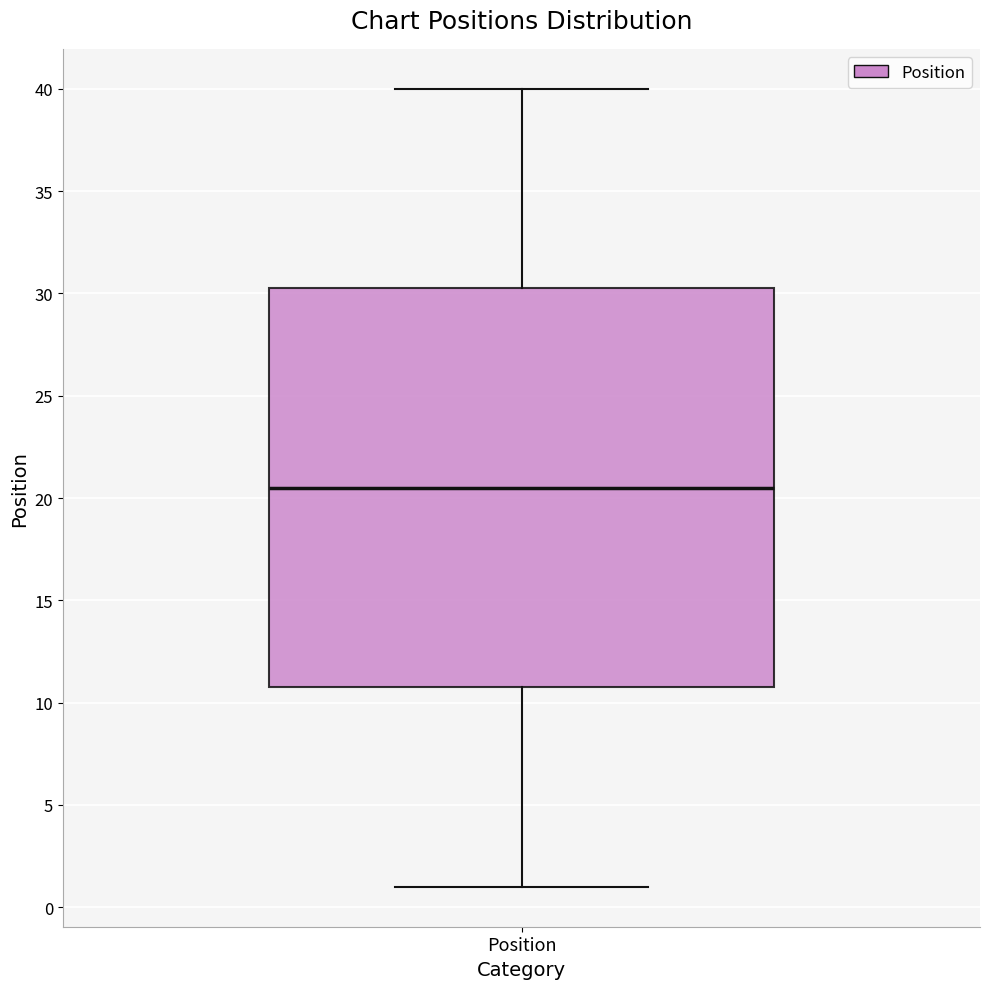

Where is the lower edge of the box for Position on the y-axis? The values are not printed on the chart, so give them approximately, as read against the axis.

11.0